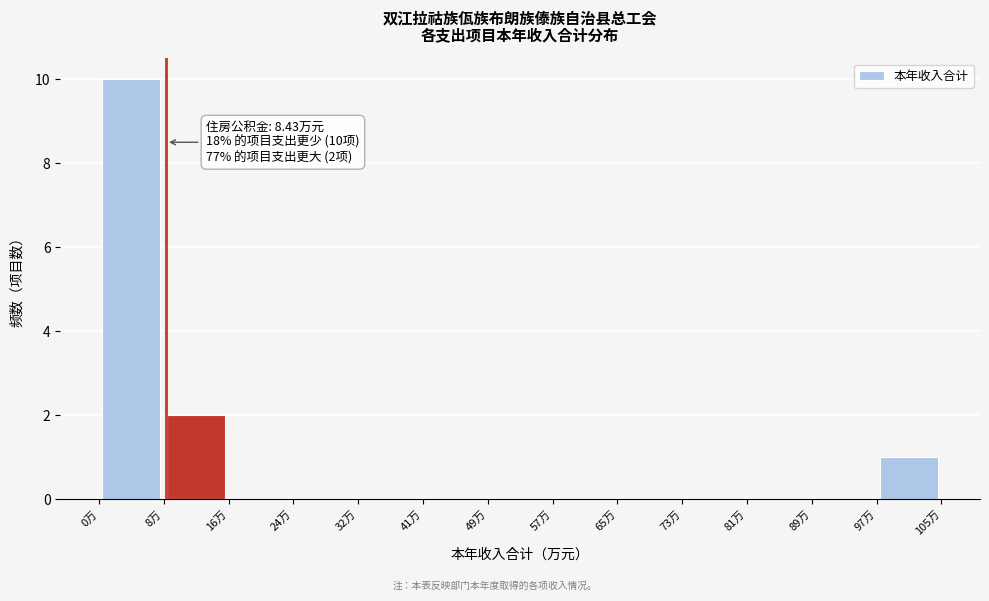

Which range on the x-axis has the tallest bar?

0 to 8